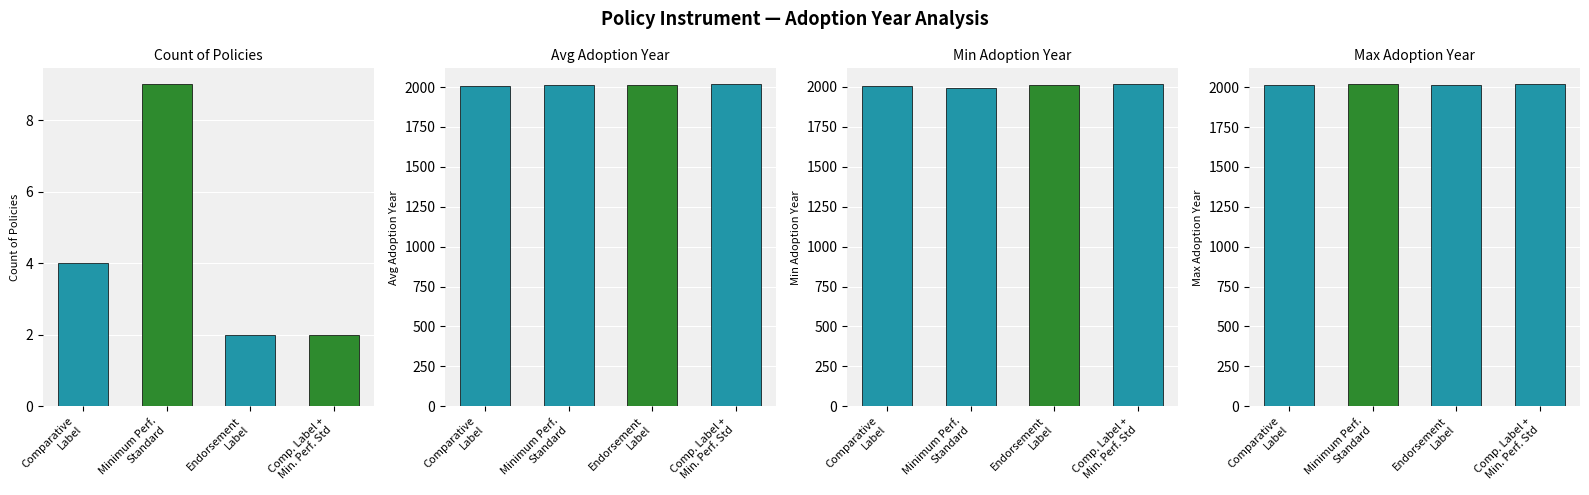

Is the value of Avg Adoption Year at Endorsement
Label greater than the value of Min Adoption Year at Comparative
Label?

Yes